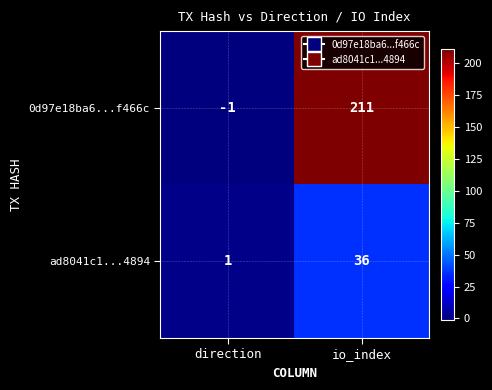

Is it true that ad8041c1...4894 equals 2 at direction?

False